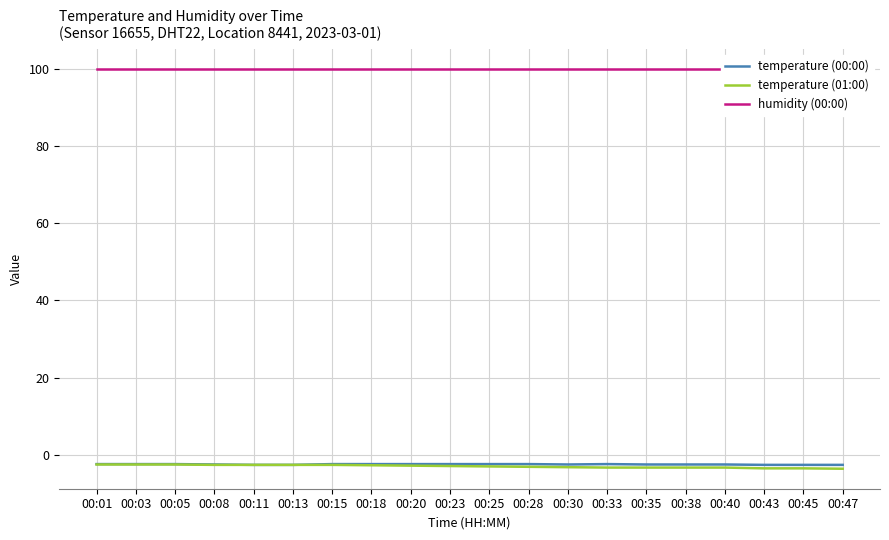

Rank the series by their maximum value, from lowest to highest.

temperature (01:00), temperature (00:00), humidity (00:00)